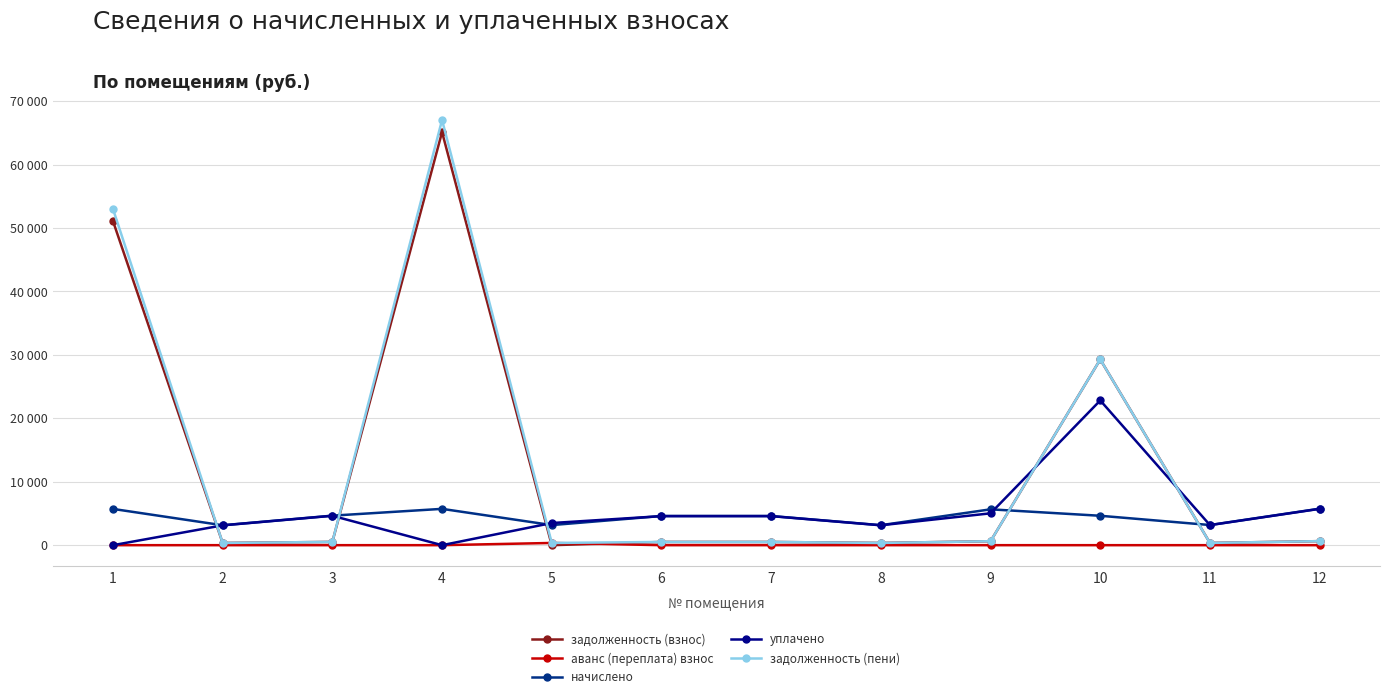

What is the difference between the задолженность (пени) values at 5 and 10?

28920.6